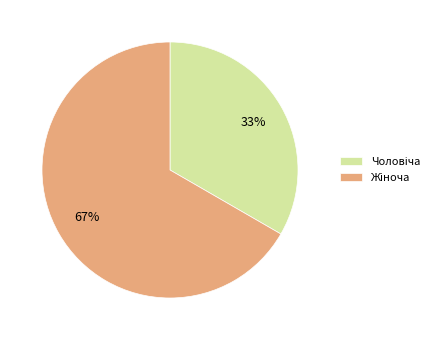

To the nearest percent, what is the average slice percentage?

50%